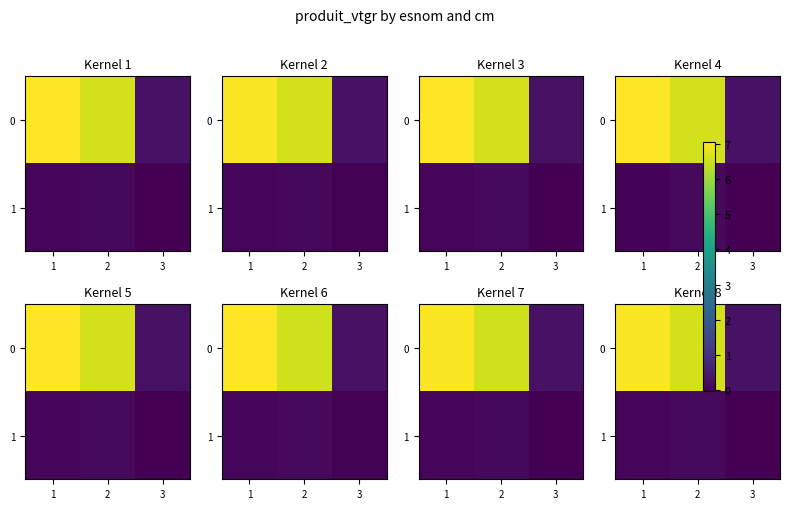

List the series in order of their overall mean, highest first.

0, 1